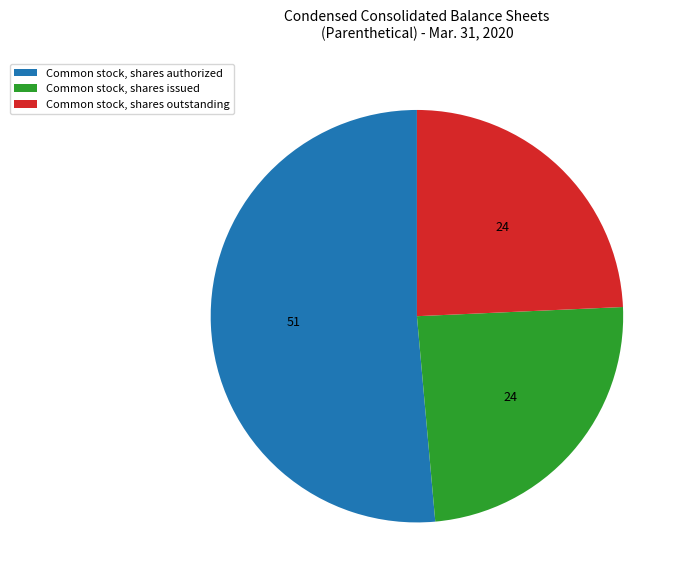

Does Common stock, shares issued represent more than half of the total?

No